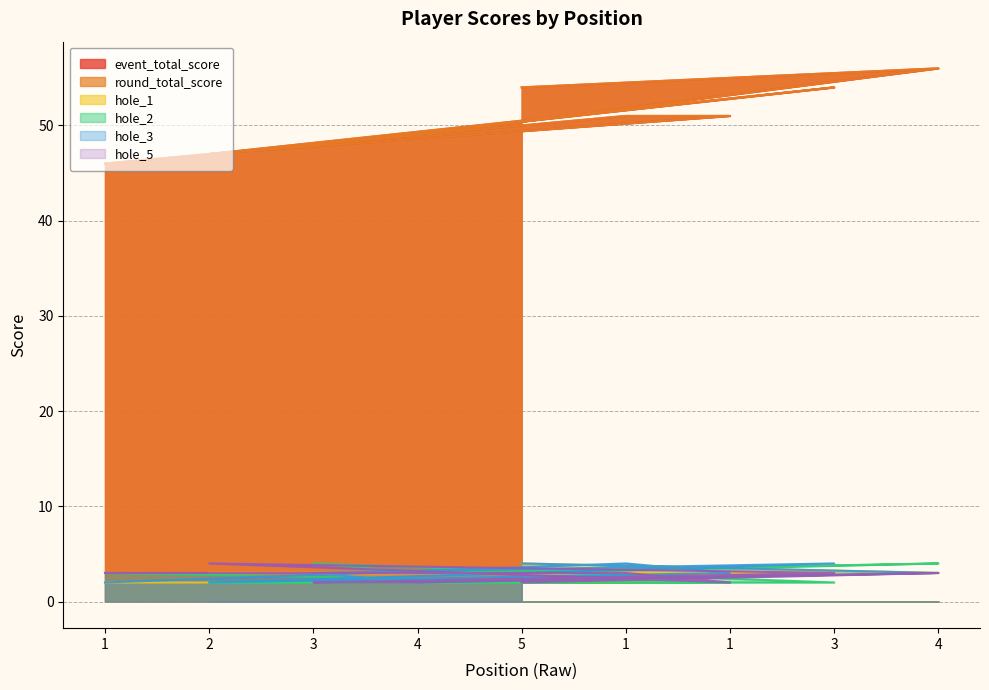

The hole_1 series shows 3 at 1. True or false?

False